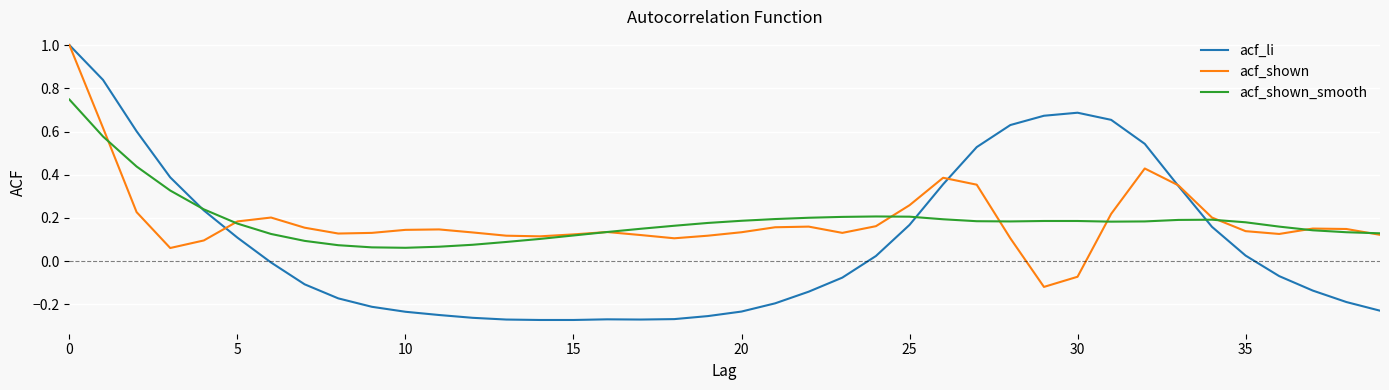

Which series has the largest range (max minus min)?

acf_li